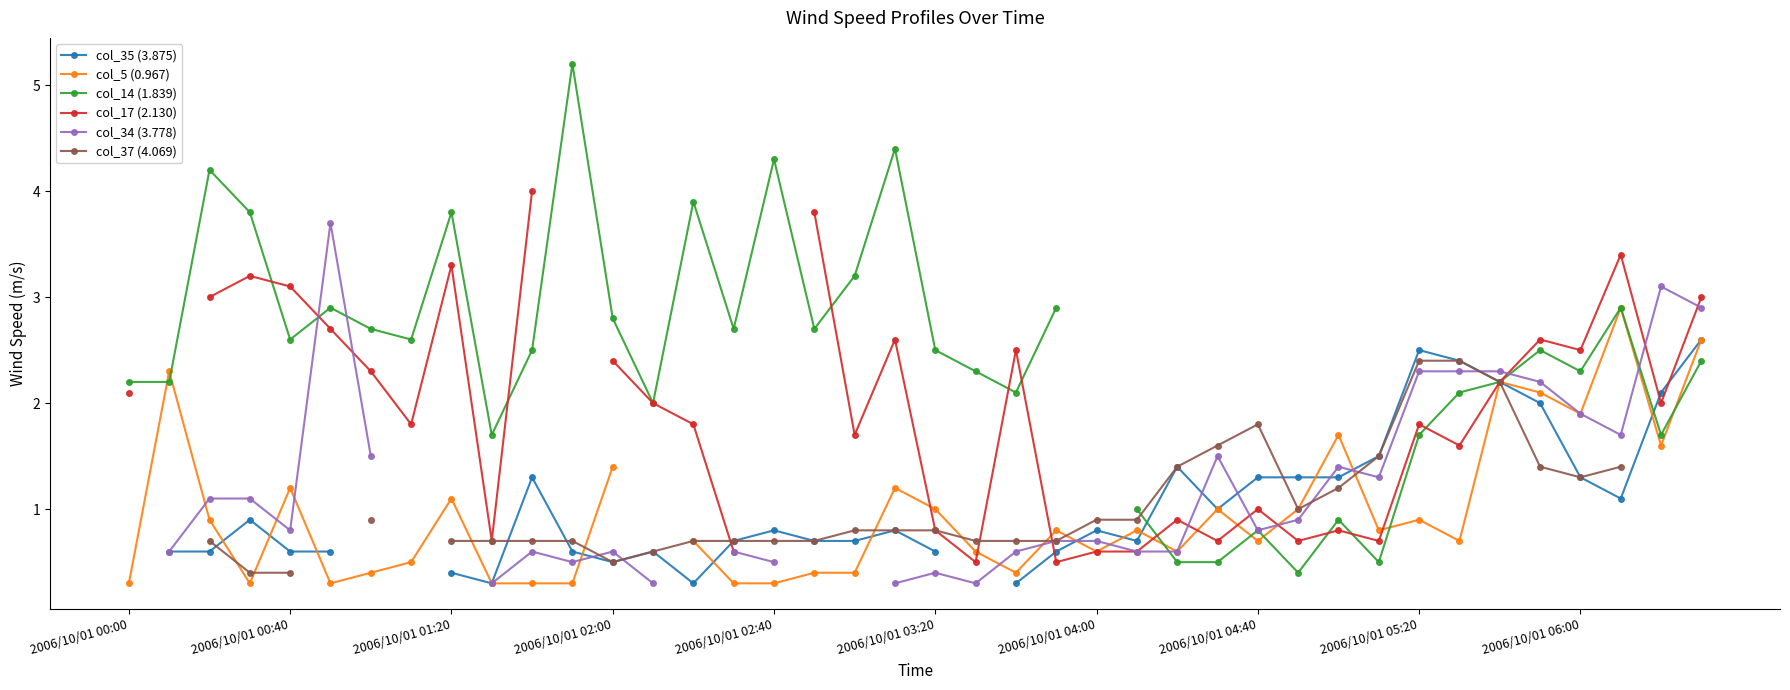

How many lines are shown in the chart?

6